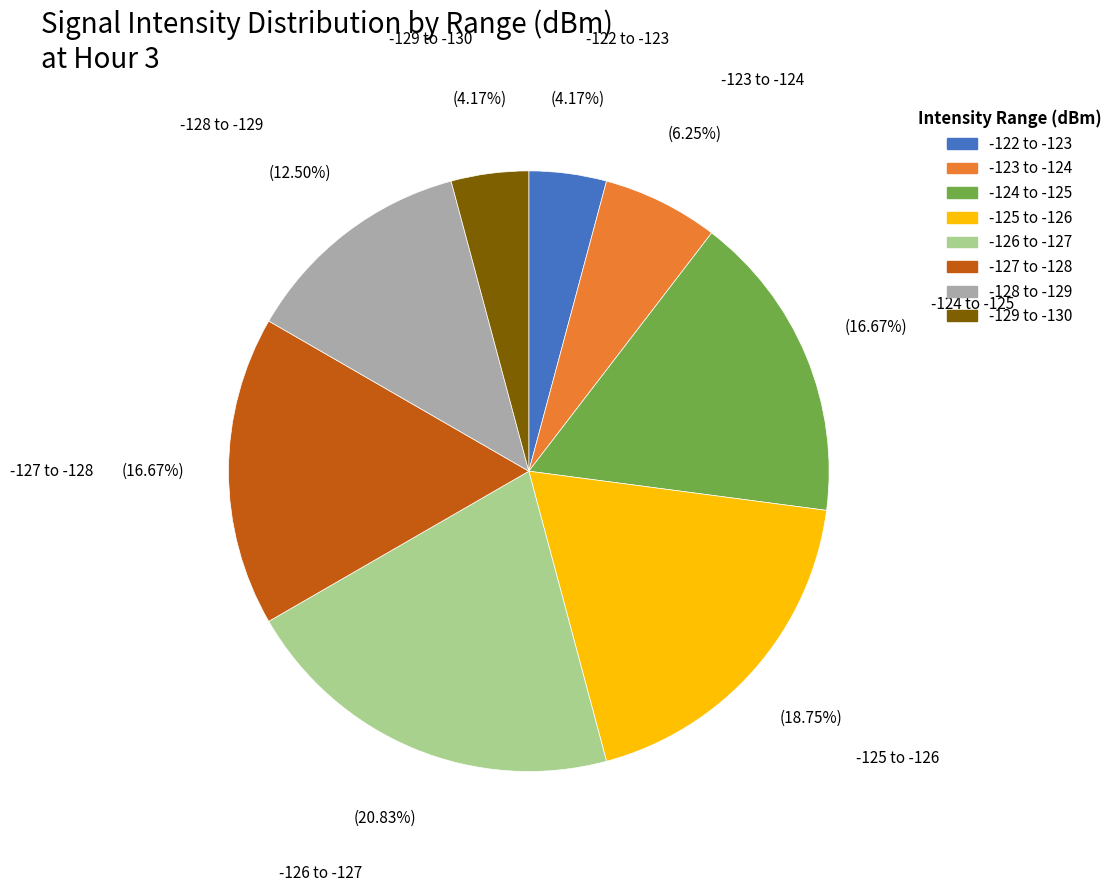

To the nearest percent, what is the difference between the largest and smallest slice percentages?

17%